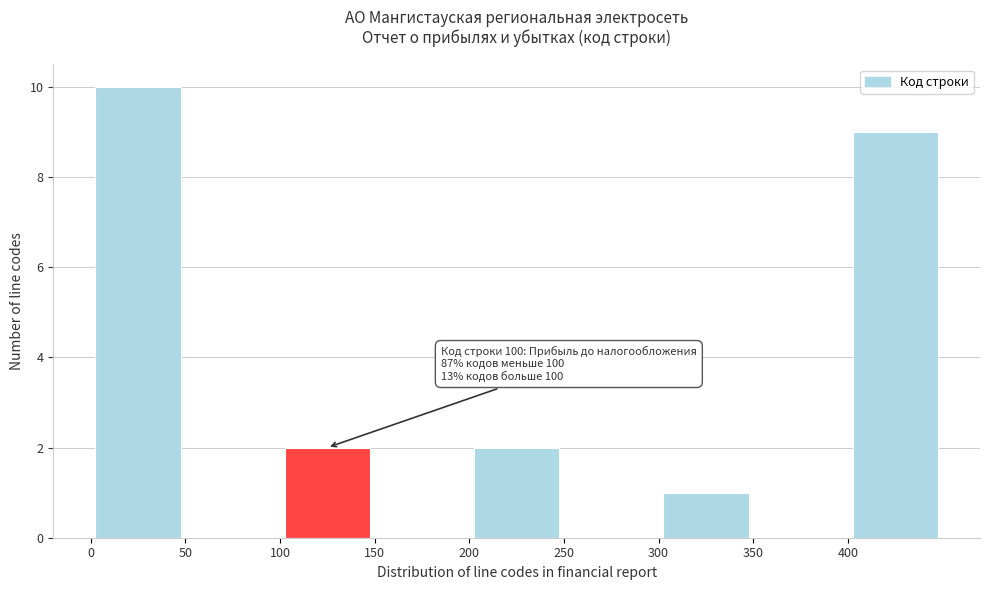

Which range on the x-axis has the tallest bar?

0 to 50